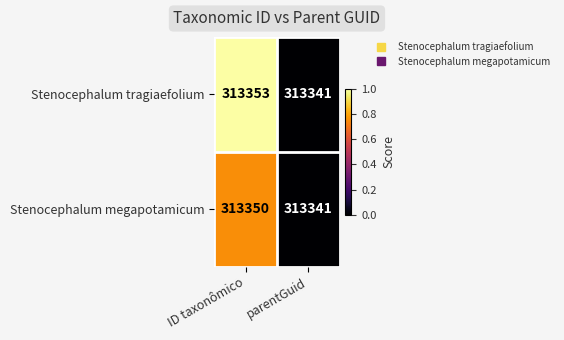

What is the sum of all Stenocephalum tragiaefolium values?

626694